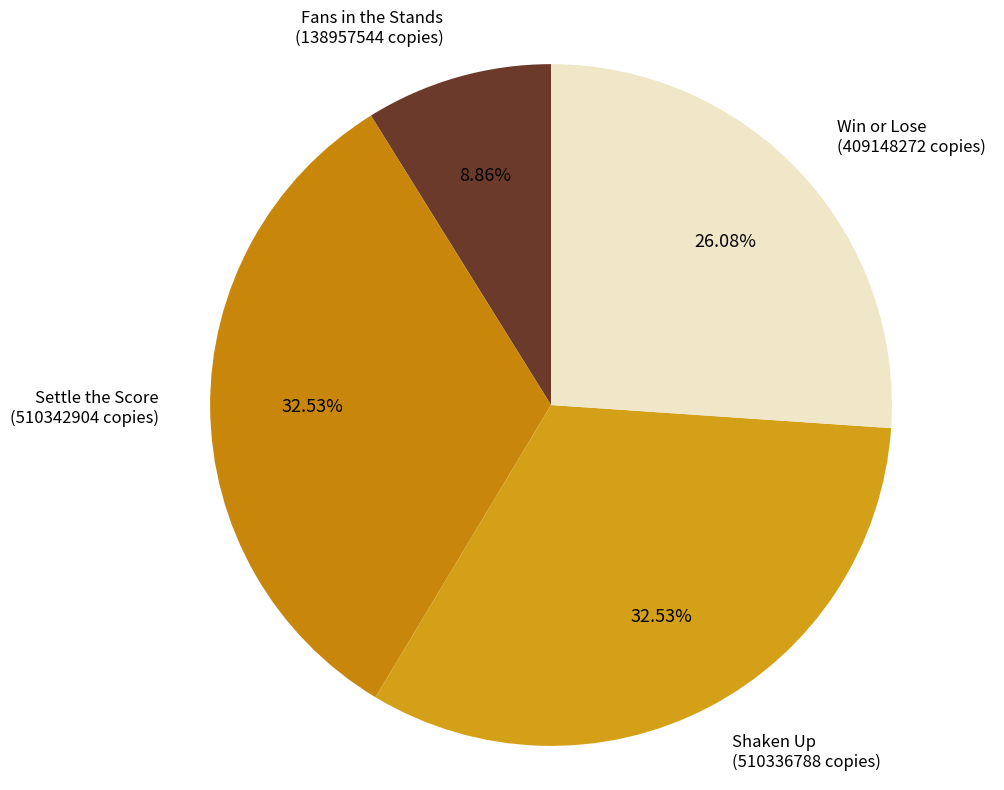

Which has a higher value, Win or Lose or Settle the Score?

Settle the Score